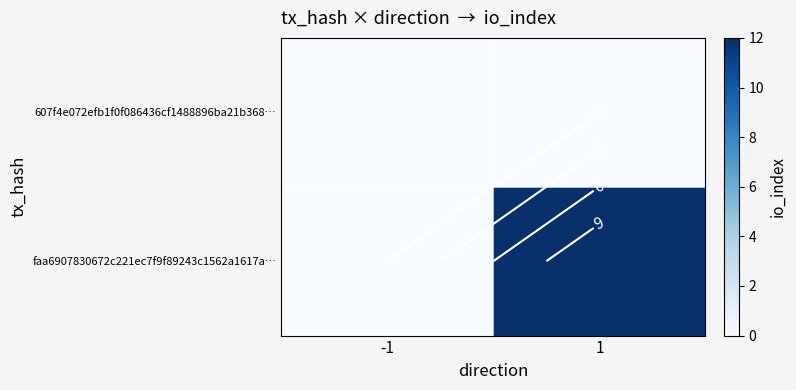

Count the faa6907830672c221ec7f9f89243c1562a1617a… values in the range 0 to 12.

2